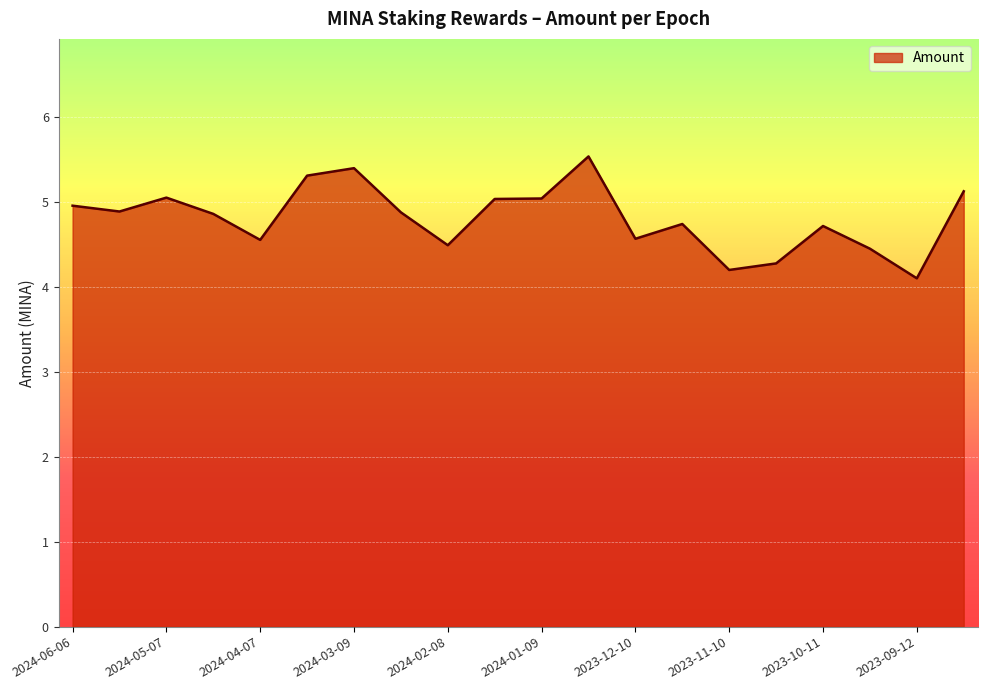

What is the greatest value displayed?

5.5